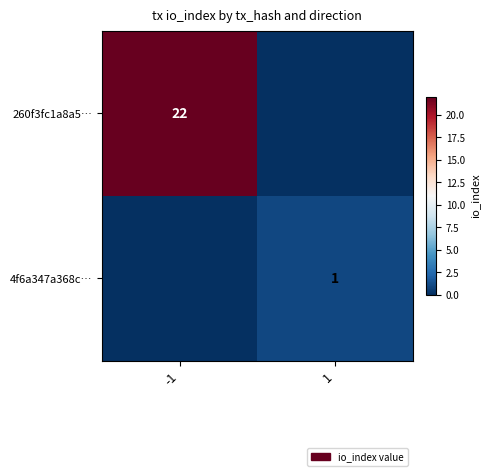

True or false: 4f6a347a368c… has a value of 1 at 1.

True